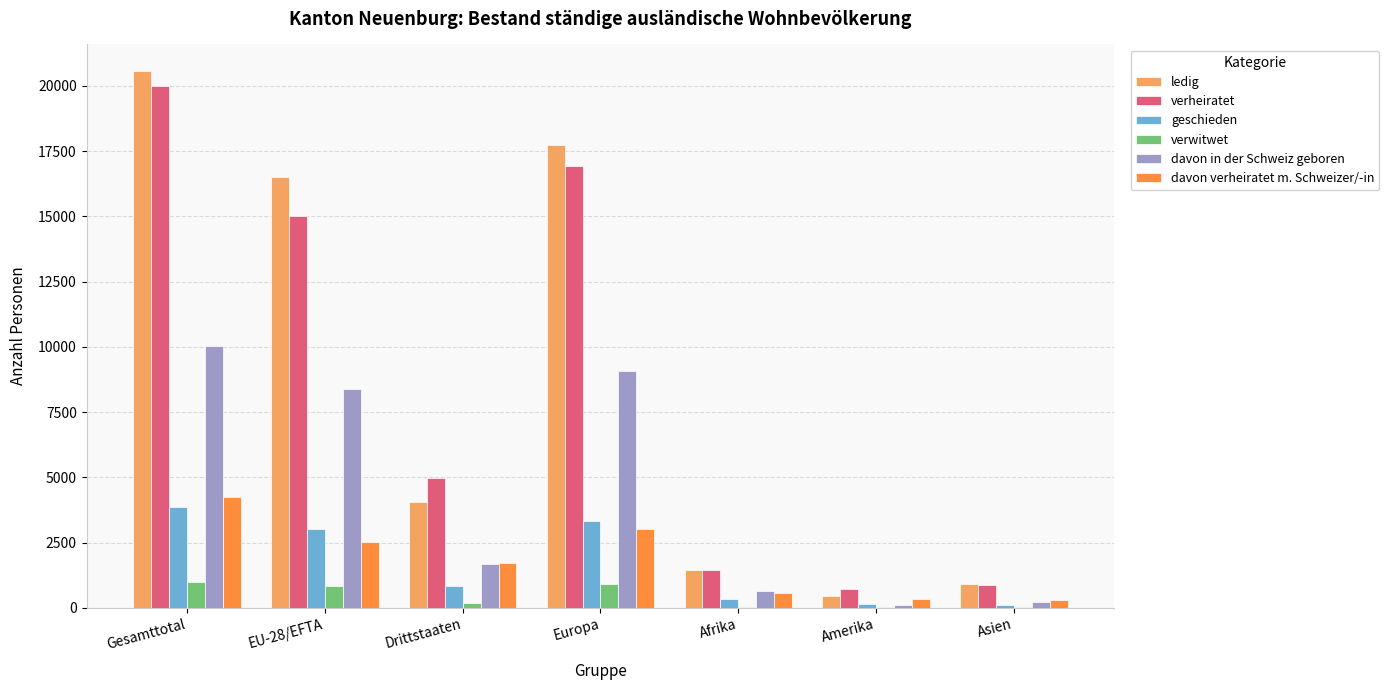

Where is ledig nearest to the value 10515?

EU-28/EFTA